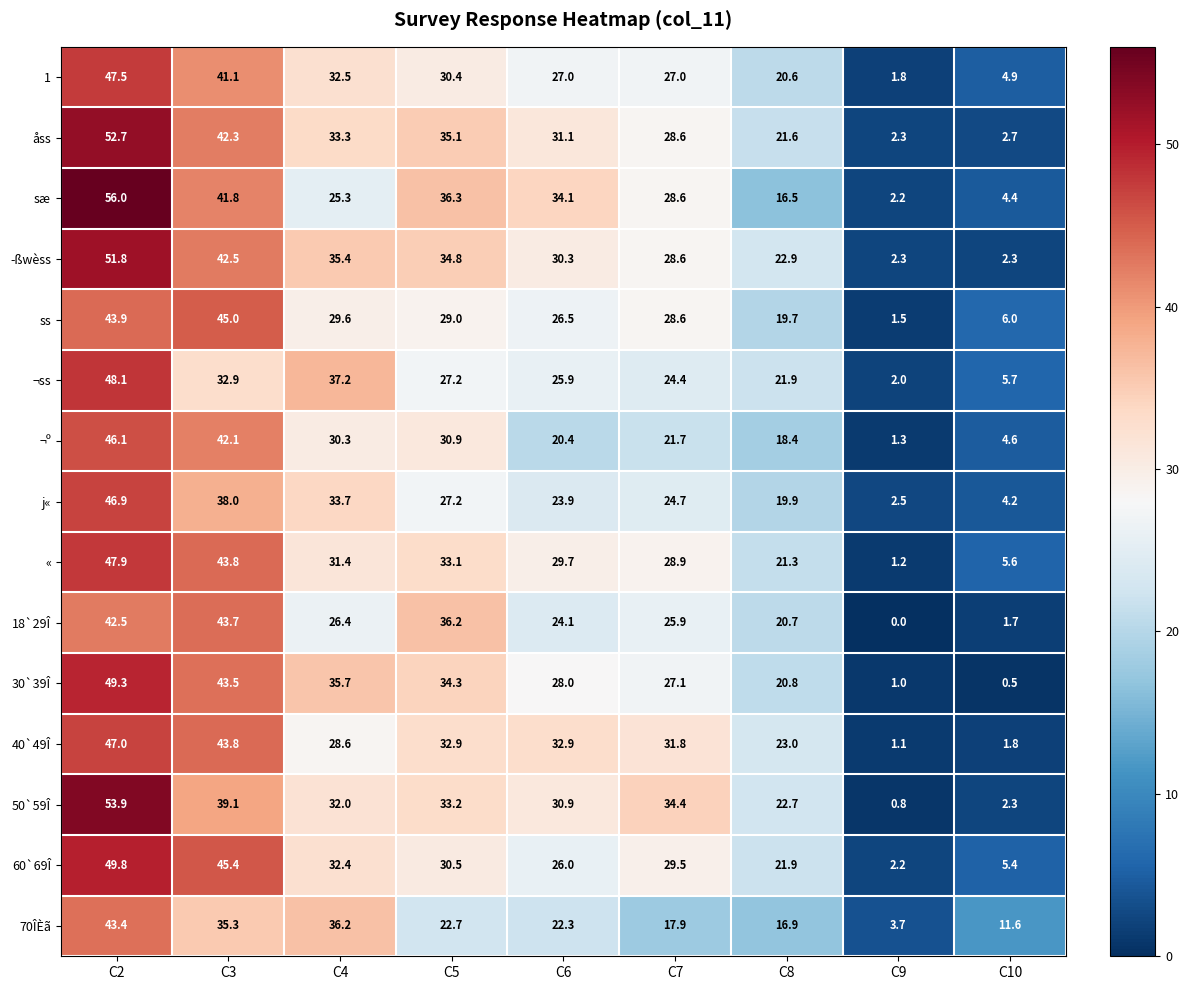

Rank the series at C2 from highest to lowest value.

sæ, 50`59Î, åss, ­ßwèss, 60`69Î, 30`39Î, ¬ss, «, 1, 40`49Î, j«, ¬º, ss, 70ÎÈã, 18`29Î